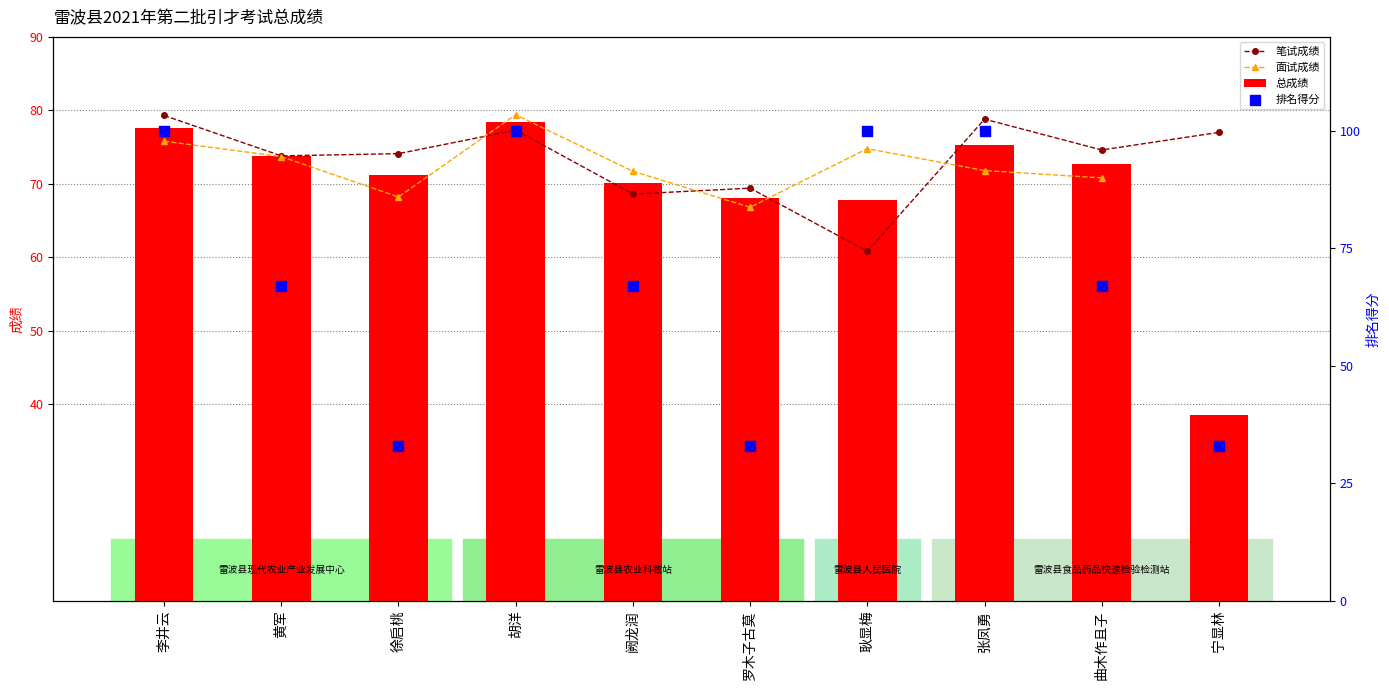

Which series contains the highest Y value?

排名得分